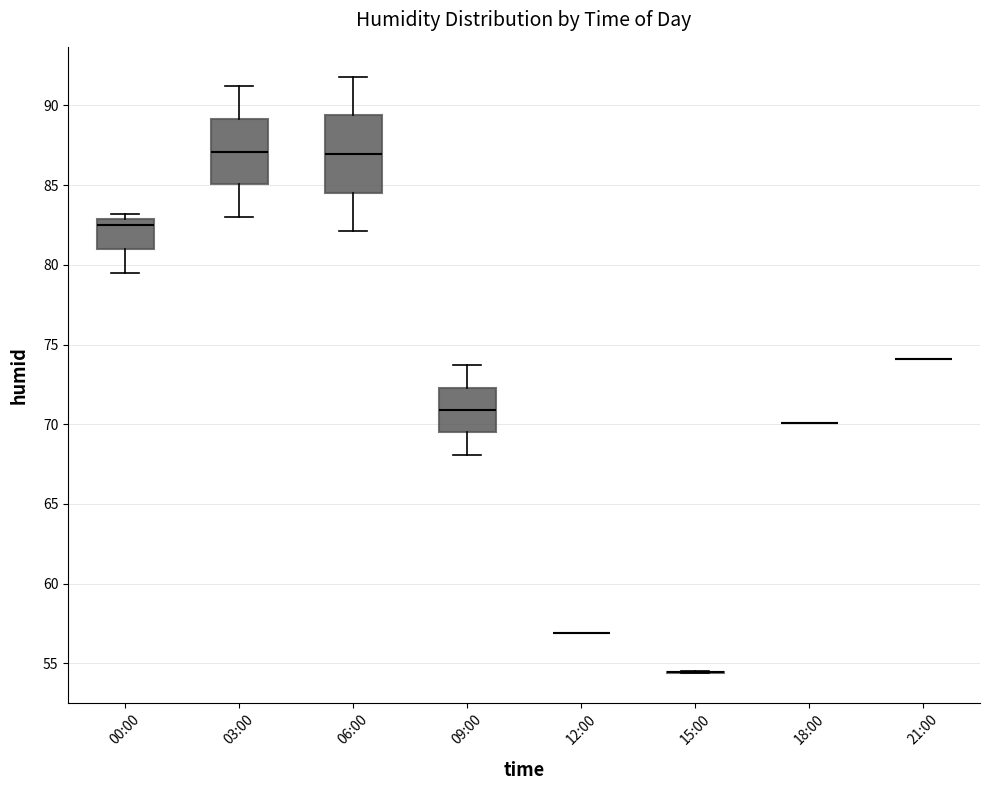

Reading left to right, transcribe this box plot: for each box, give where its median line is, the range the box spans, and where its two whiskers end, as read against the y-axis. The values are not printed on the chart, so give them approximately, as read against the axis.

00:00: median 82.5, box 81.0 to 83.0, whiskers 79.5 to 83.0 (just above the box's upper edge)
03:00: median 87.0, box 85.0 to 89.0, whiskers 83.0 to 91.0
06:00: median 87.0, box 84.5 to 89.5, whiskers 82.0 to 92.0
09:00: median 71.0, box 69.5 to 72.5, whiskers 68.0 to 73.5
12:00: box collapsed to a line at 57.0, whiskers 57.0 to 57.0
15:00: box collapsed to a line at 54.5, whiskers 54.5 to 54.5
18:00: box collapsed to a line at 70.0, whiskers 70.0 to 70.0
21:00: box collapsed to a line at 74.0, whiskers 74.0 to 74.0